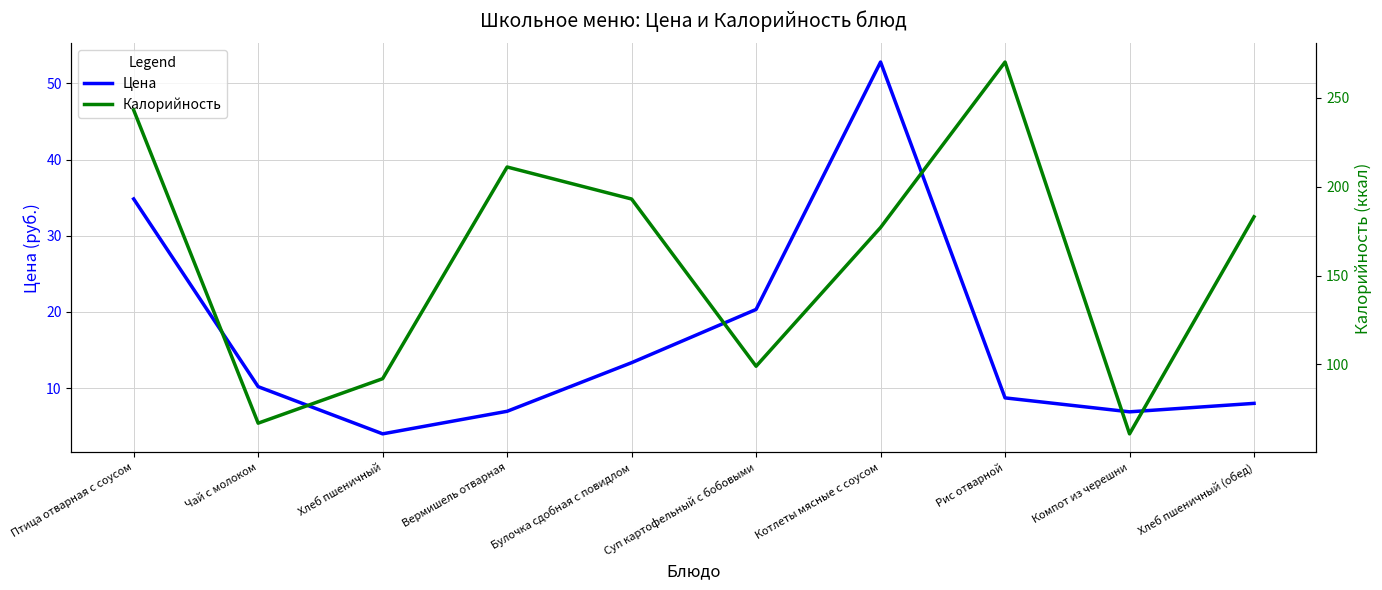

Does the chart display data point markers on the line(s)?

No